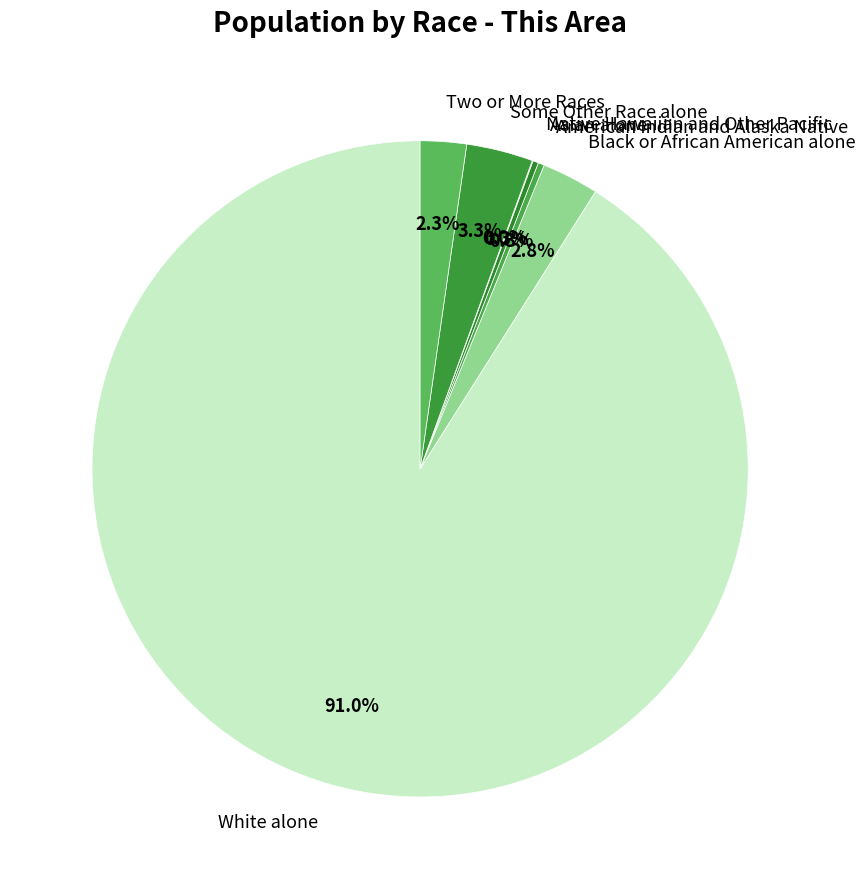

The American Indian and Alaska Native slice represents 7% of the pie. True or false?

False